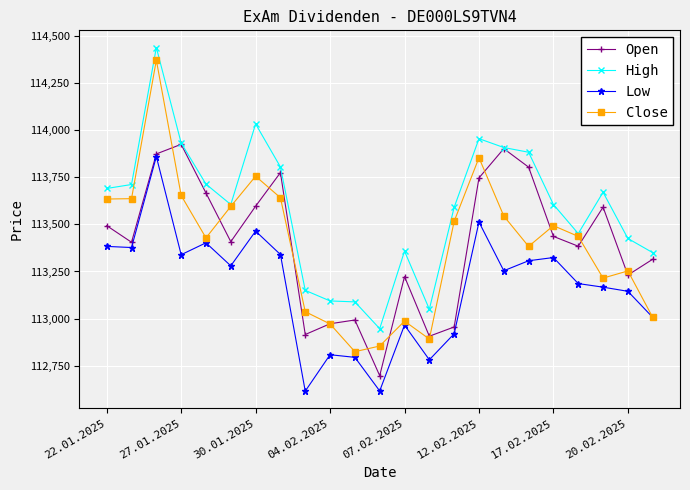

List the series in order of their peak value, lowest first.

Low, Open, Close, High